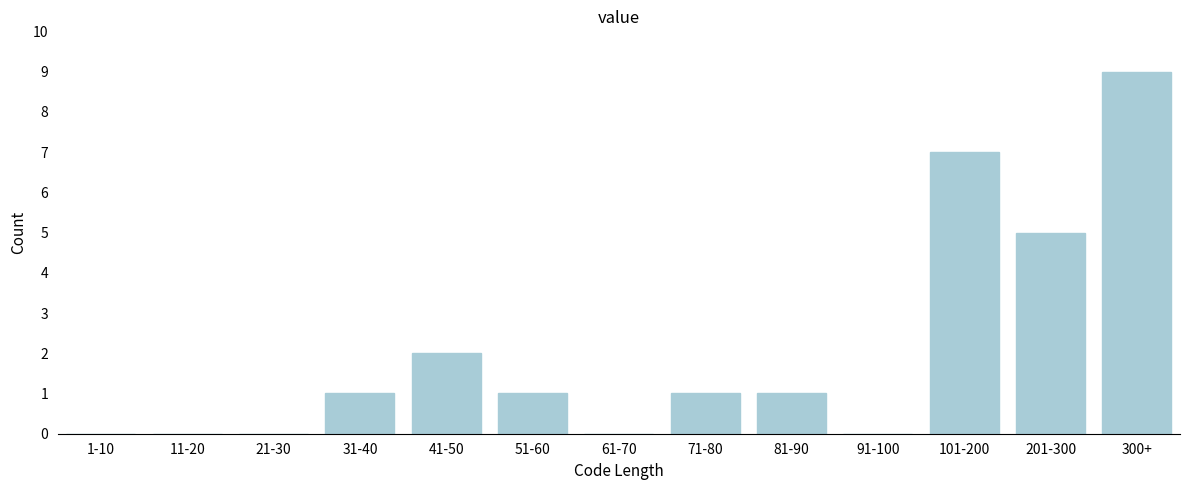

Reading right to left, transcribe all the data shown in this chart.

300+=9	201-300=5	101-200=7	91-100=0	81-90=1	71-80=1	61-70=0	51-60=1	41-50=2	31-40=1	21-30=0	11-20=0	1-10=0